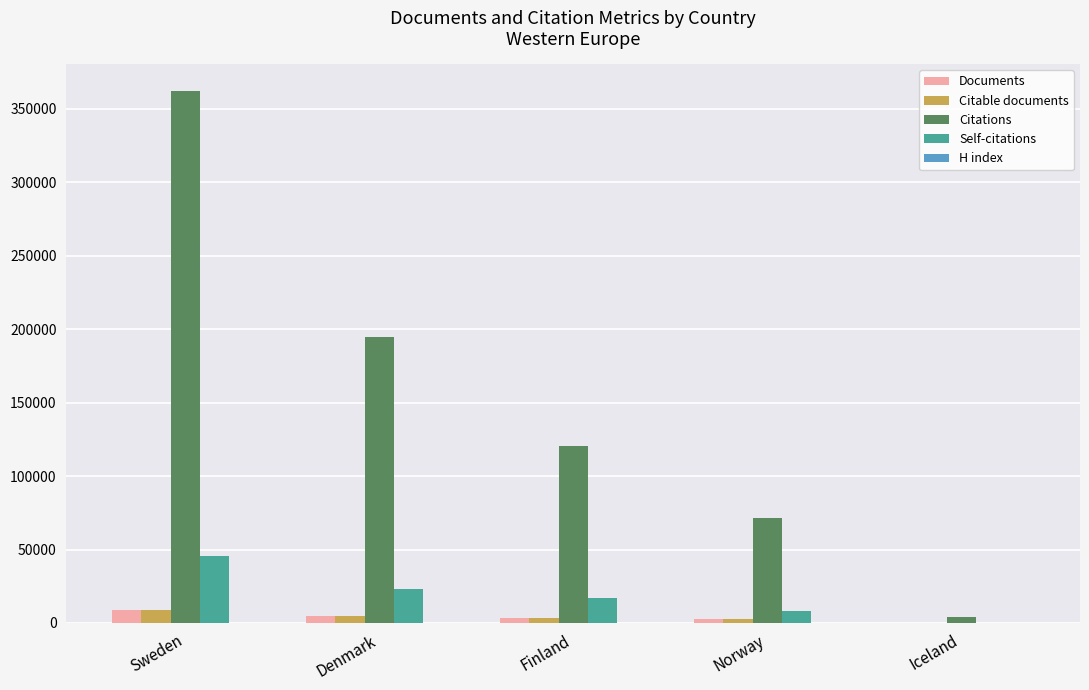

The Citations series shows 194661 at Denmark. True or false?

True